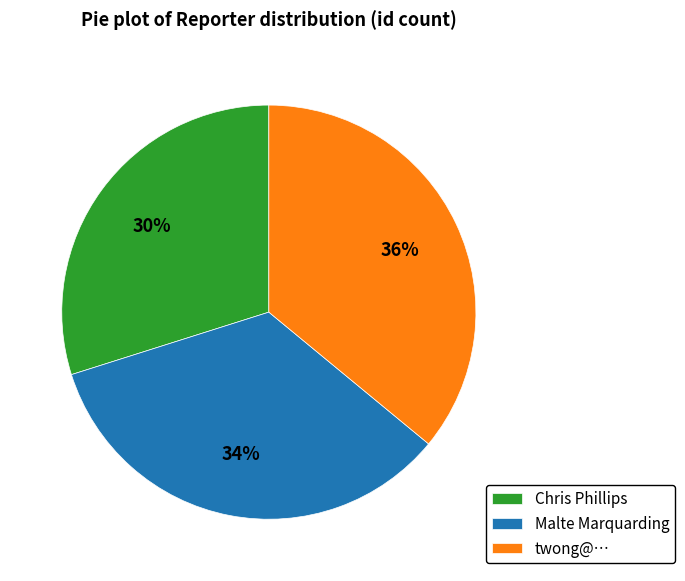

To the nearest percent, what percentage of the pie is Malte Marquarding?

34%